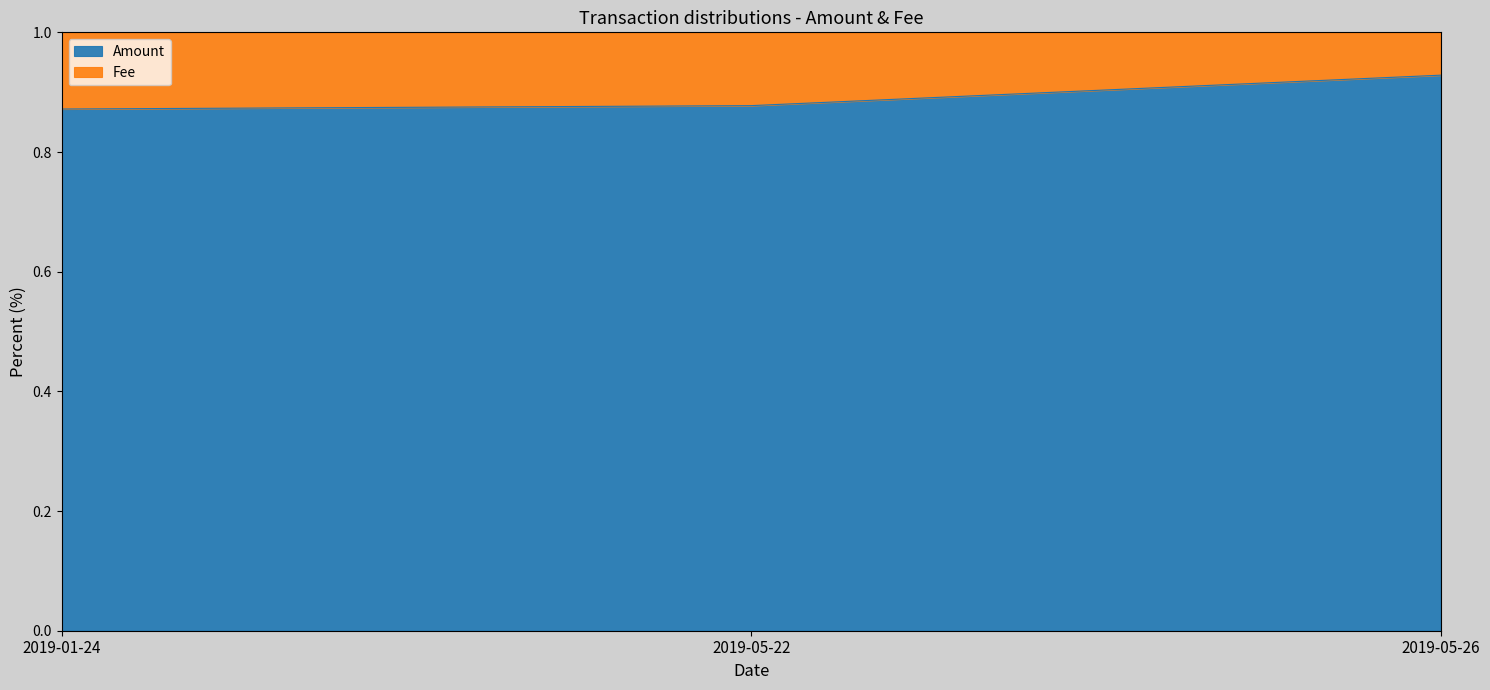

Is it true that Amount equals 0.6 at 2019-05-26?

False